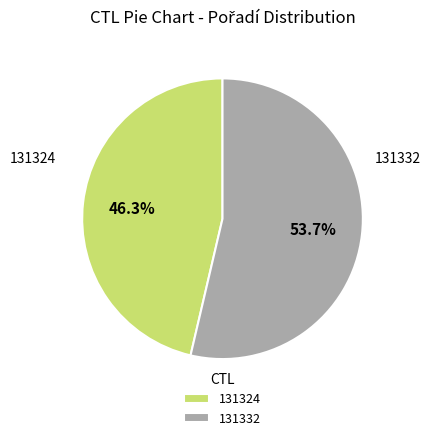

Is it true that 131324 is 46% of the pie?

True